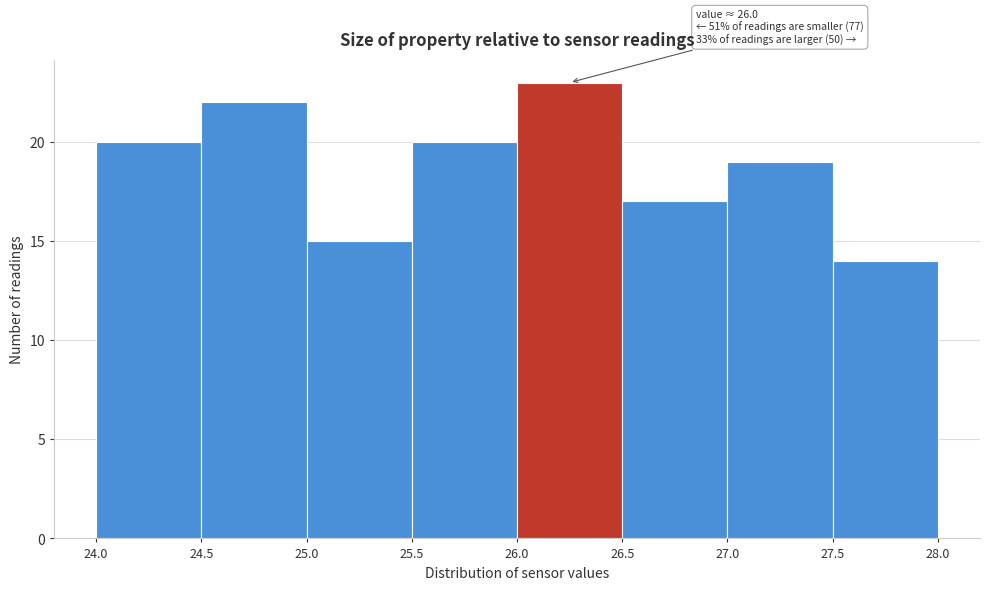

Which range on the x-axis has the tallest bar?

26.0 to 26.5